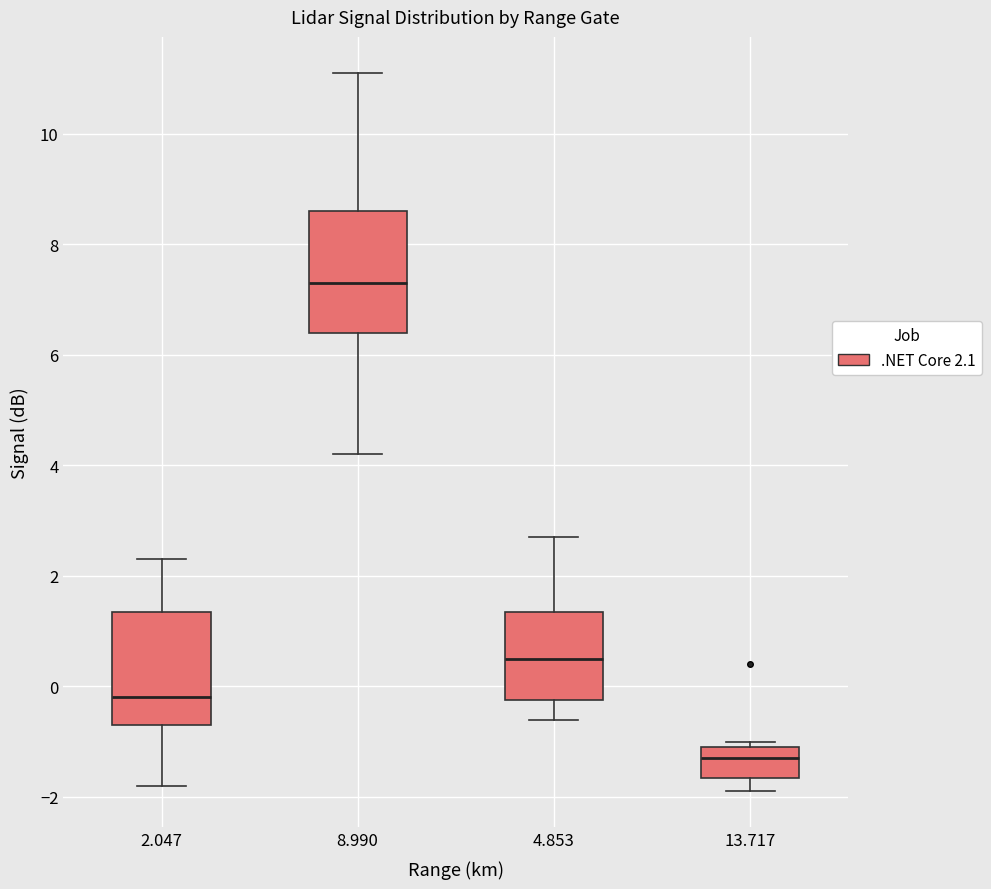

Which box's median line is the highest?

8.990